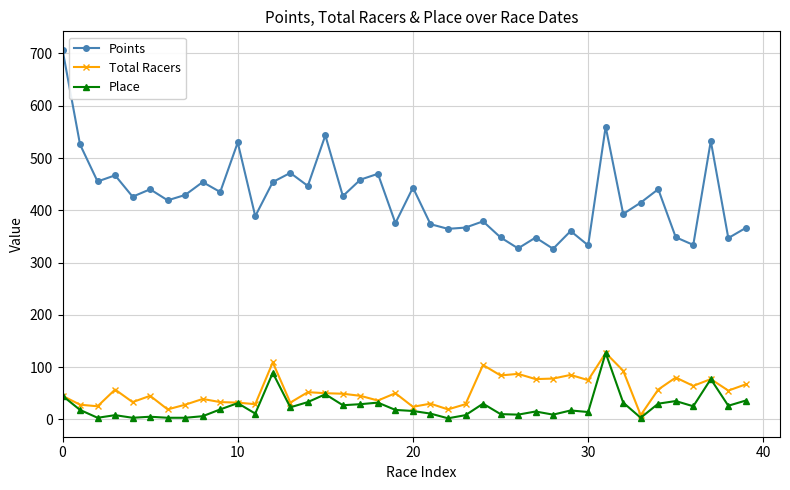

Which series has the widest spread of values?

Points